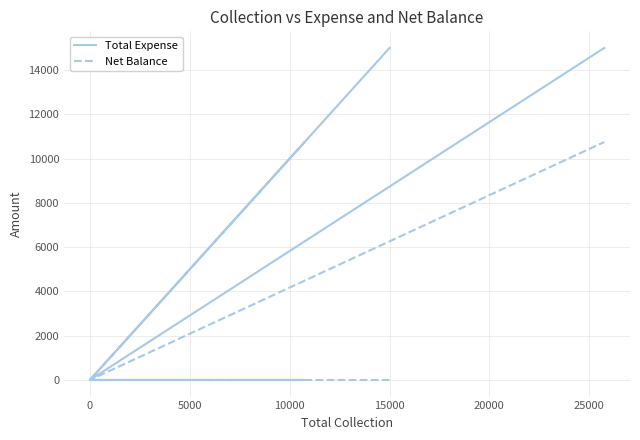

True or false: Net Balance has more than 0 points higher than both neighbors.

True